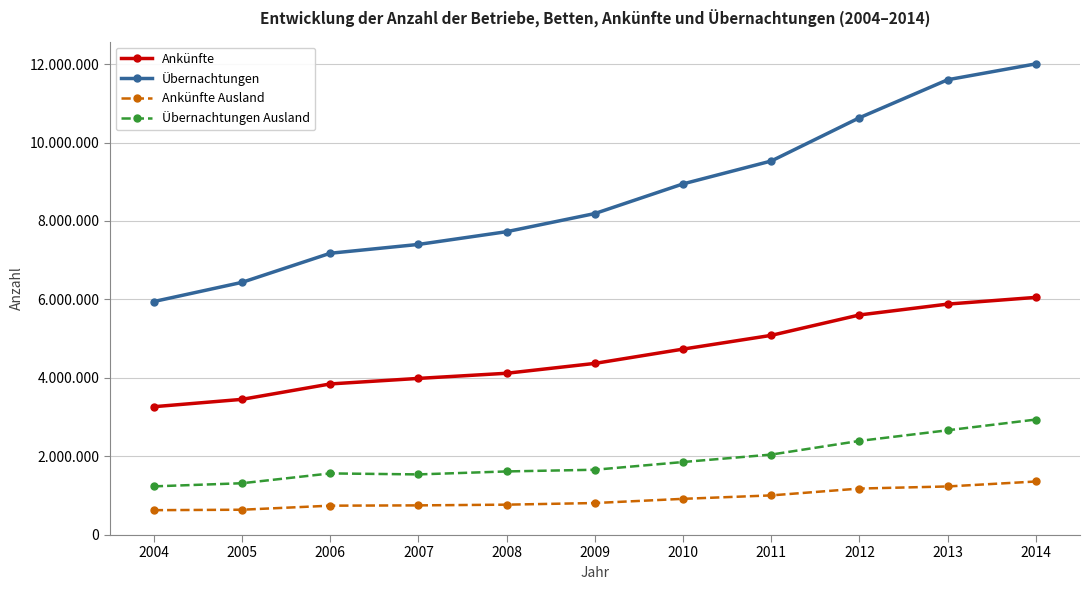

Rank the categories by Übernachtungen Ausland value from highest to lowest.

2014, 2013, 2012, 2011, 2010, 2009, 2008, 2006, 2007, 2005, 2004